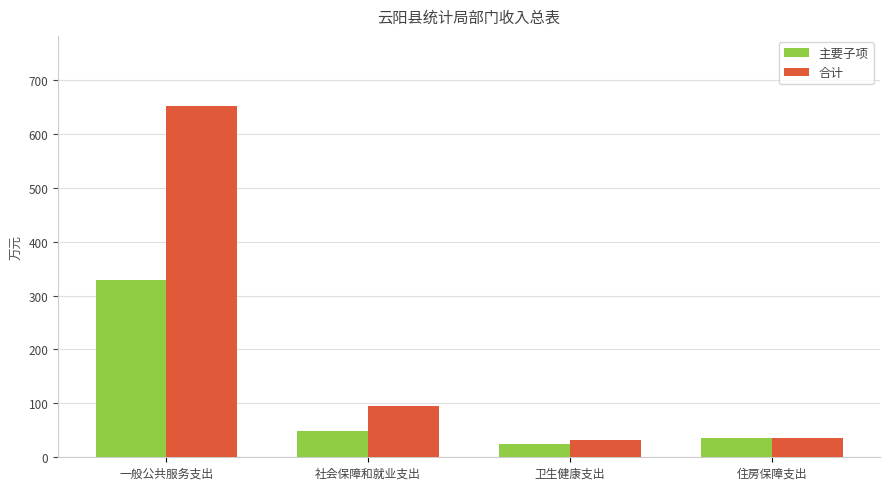

List the series in order of their overall mean, lowest first.

主要子项, 合计